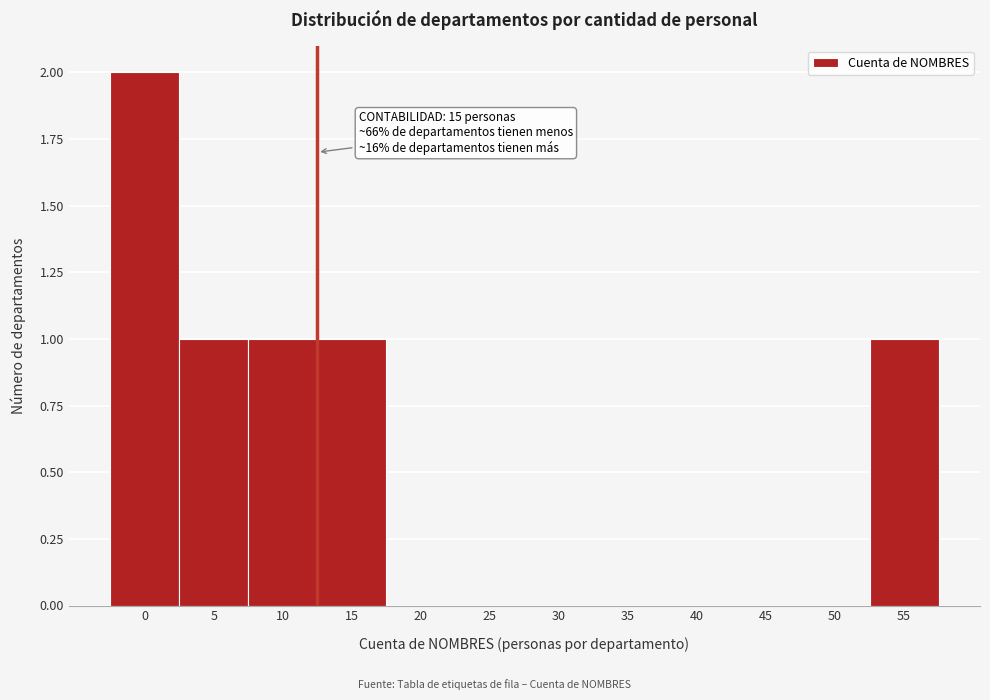

Reading left to right, list all the values displayed in this chart.

0=2	5=1	10=1	15=1	20=0	25=0	30=0	35=0	40=0	45=0	50=0	55=1